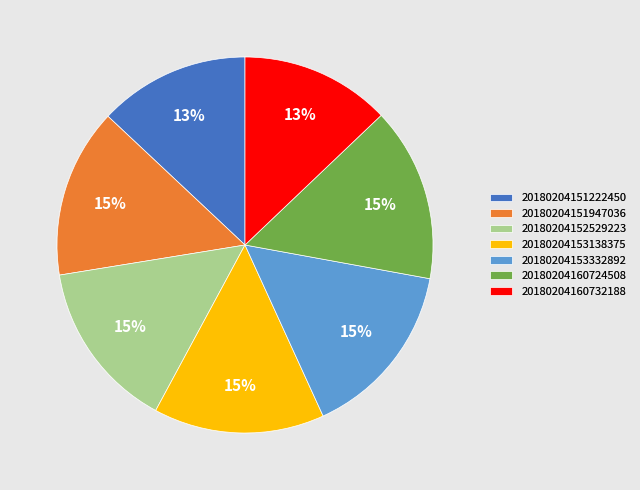

To the nearest percent, what percentage of the pie is 20180204152529223?

15%